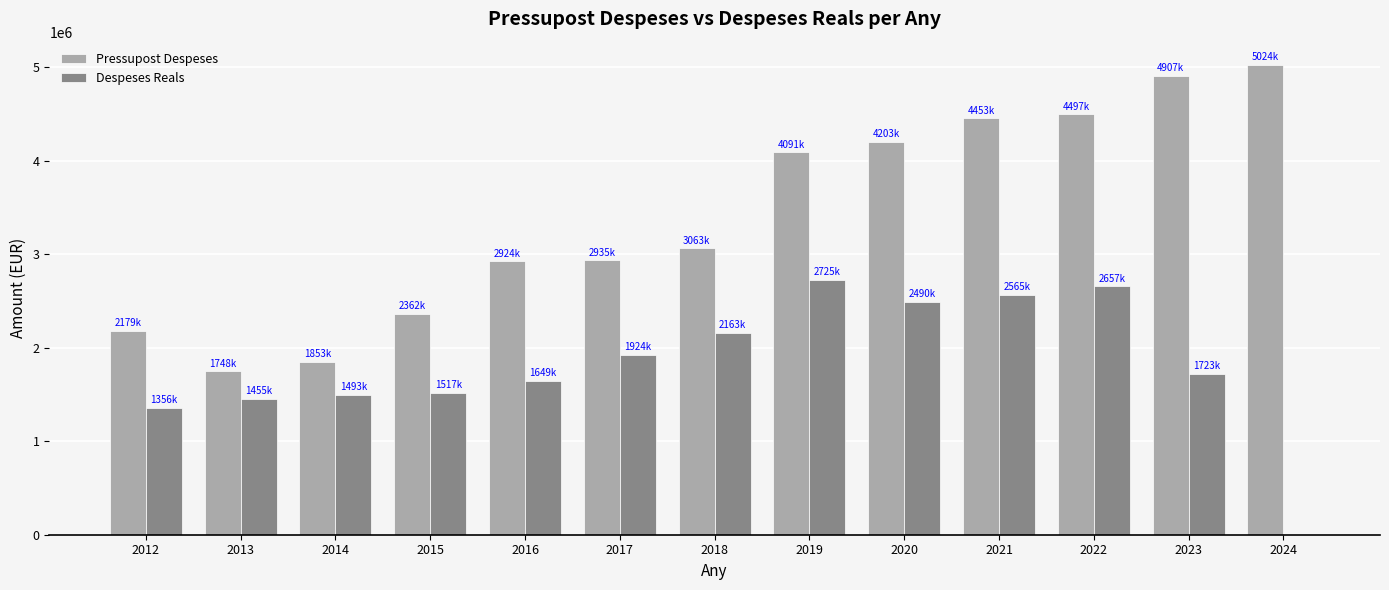

The value of Despeses Reals at 2014 is 1493788.7. True or false?

True